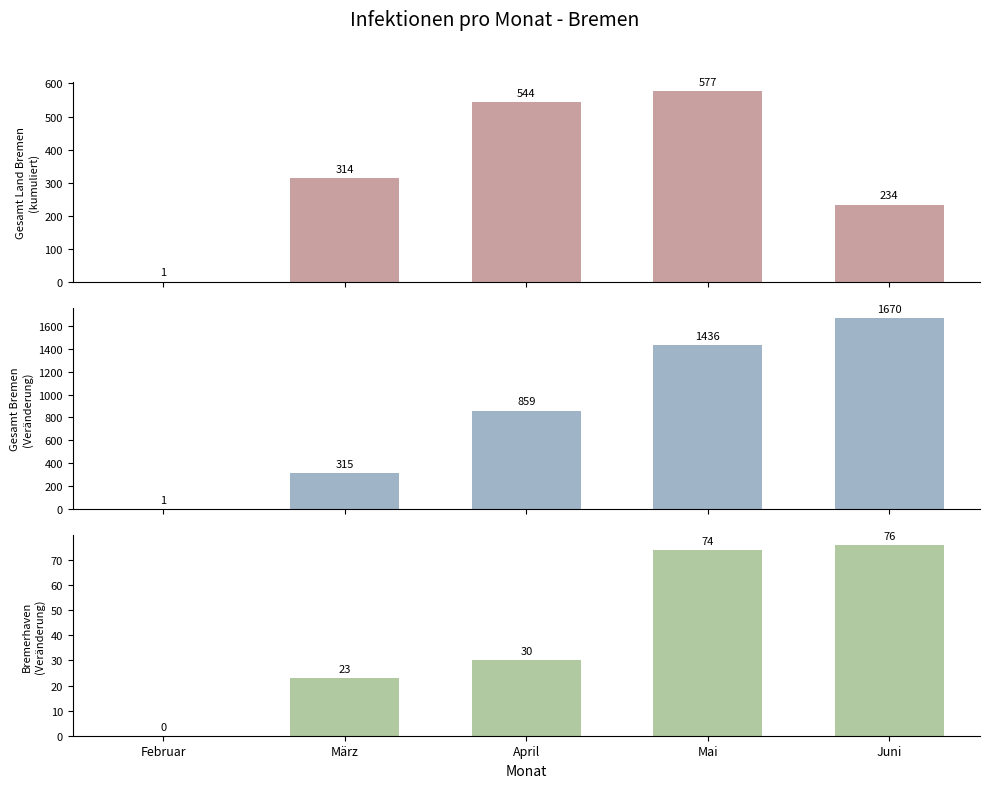

Reading right to left, extract all data points from this chart.

Gesamt Bremen (Veränderung): Juni=234	Mai=577	April=544	März=314	Februar=1
Gesamt Land Bremen (kumuliert): Juni=1670	Mai=1436	April=859	März=315	Februar=1
Bremerhaven (Veränderung): Juni=76	Mai=74	April=30	März=23	Februar=0